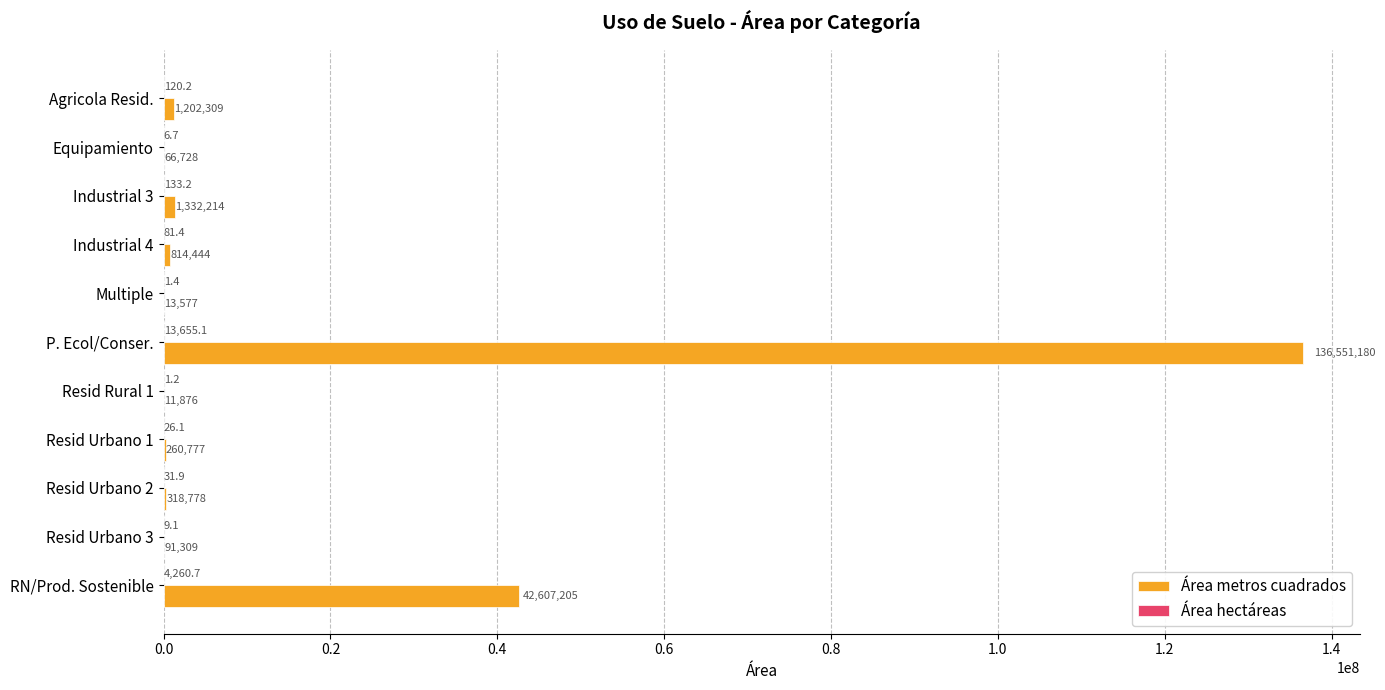

What is the maximum value shown in the chart?

136551179.8